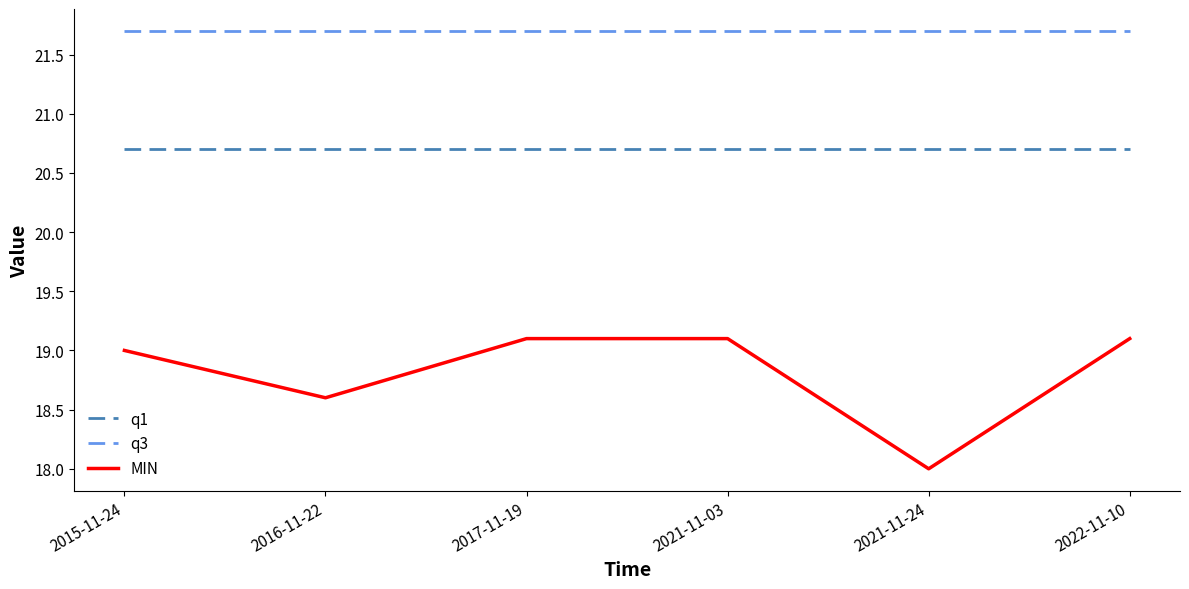

What is the approximate value of q1 at 2015-11-24?

20.7